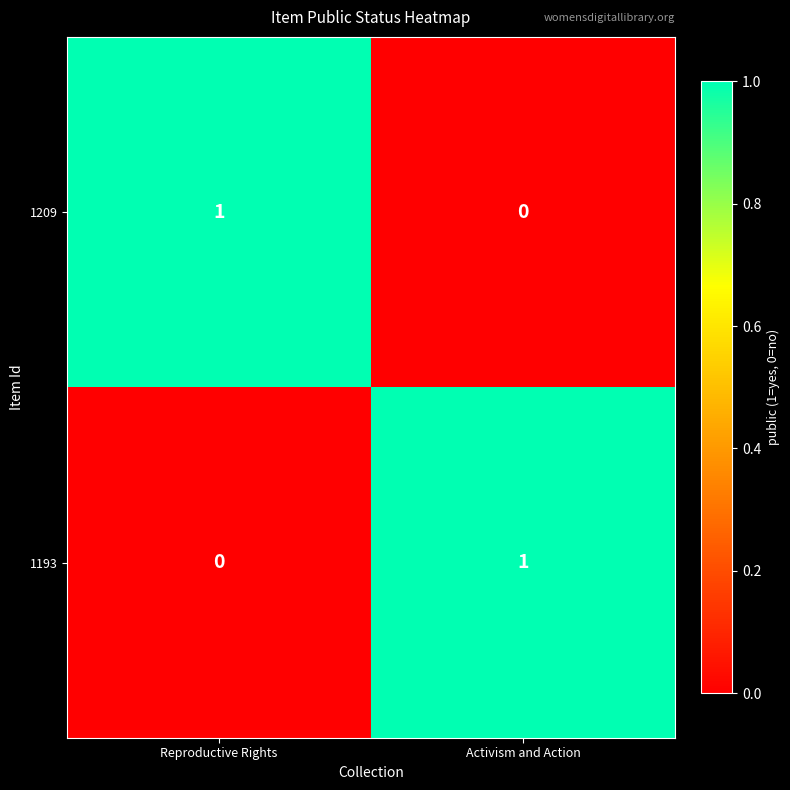

What is the spread (max minus min) of values at Activism and Action?

1